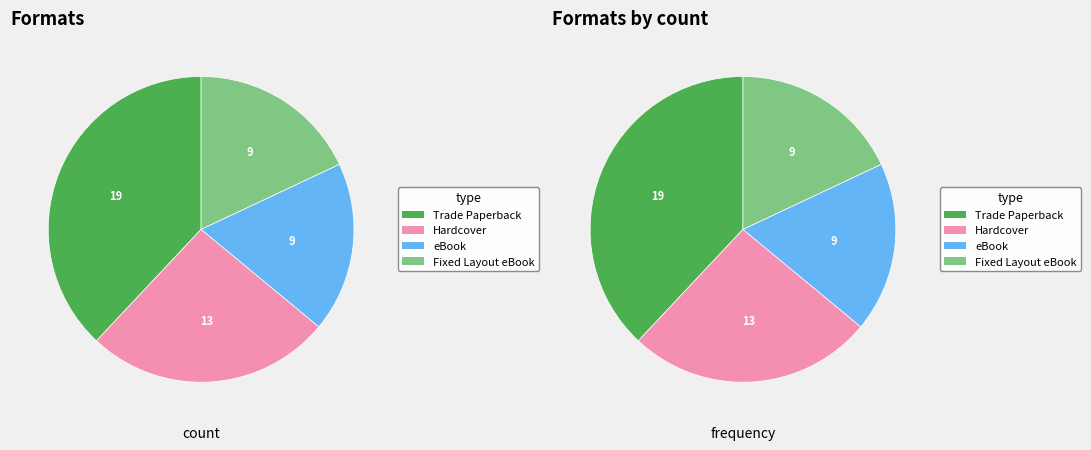

How many slices are in this pie chart?

4